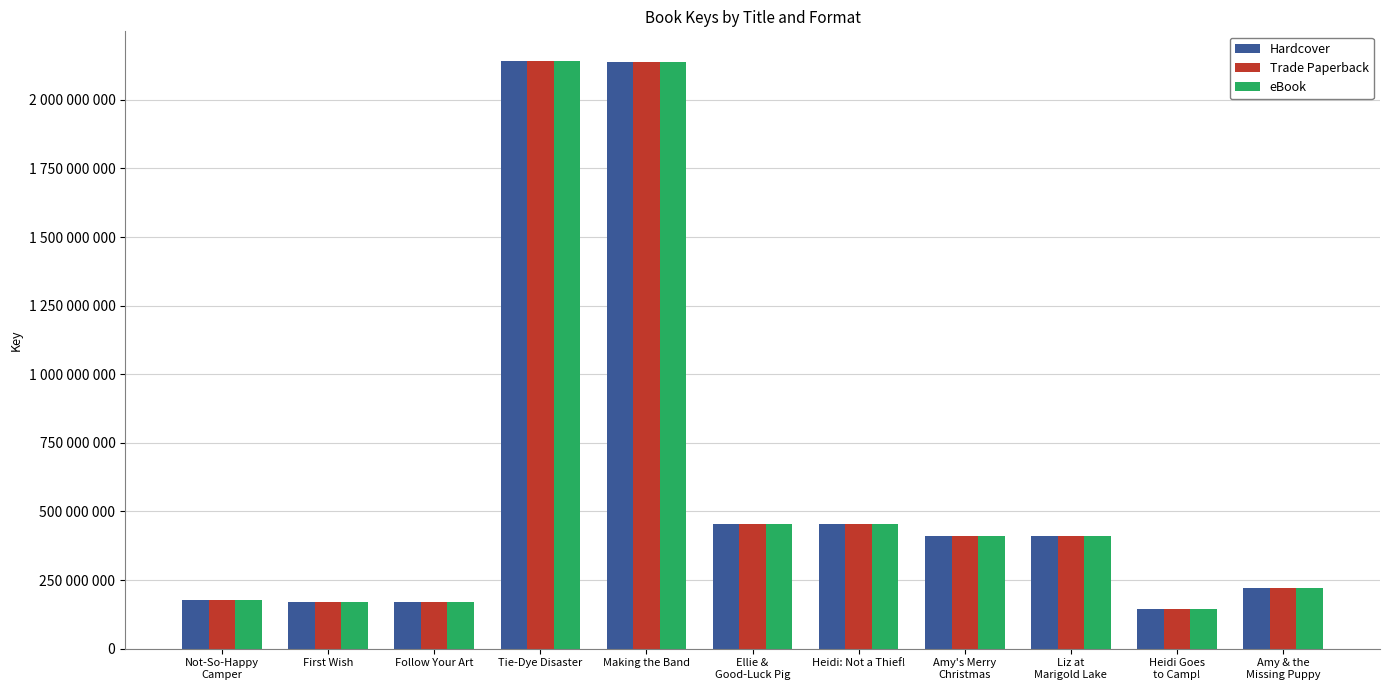

Reading right to left, transcribe all the data shown in this chart.

Hardcover: 219478898	145430881	411683974	411687143	452919038	453803249	2138746594	2142542199	169897360	169893312	175681058
Trade Paperback: 219478898	145430881	411683974	411687143	452919038	453803249	2138746594	2142542199	169897360	169893312	175681058
eBook: 219478898	145430881	411683974	411687143	452919038	453803249	2138746594	2142542199	169897360	169893312	175681058